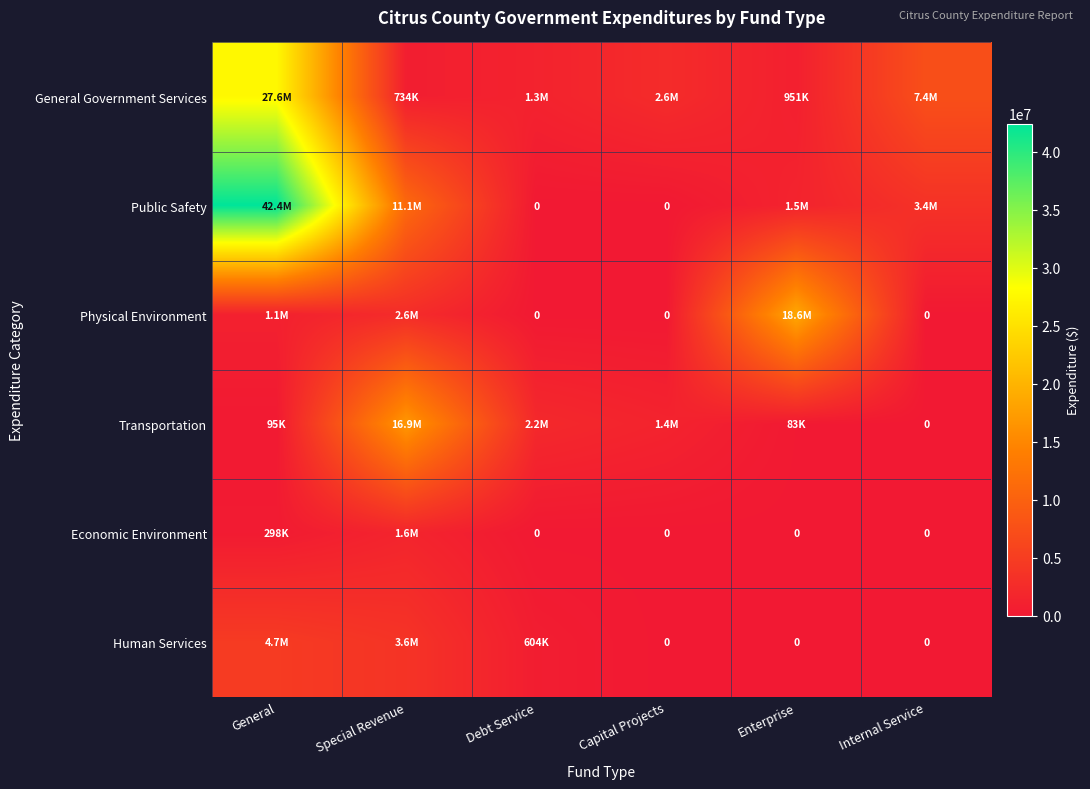

True or false: Transportation has a value of 0 at Internal Service.

True